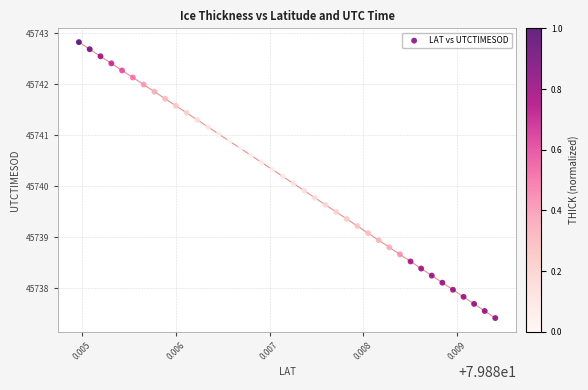

What is the range of Y values (max minus min)?

5.4